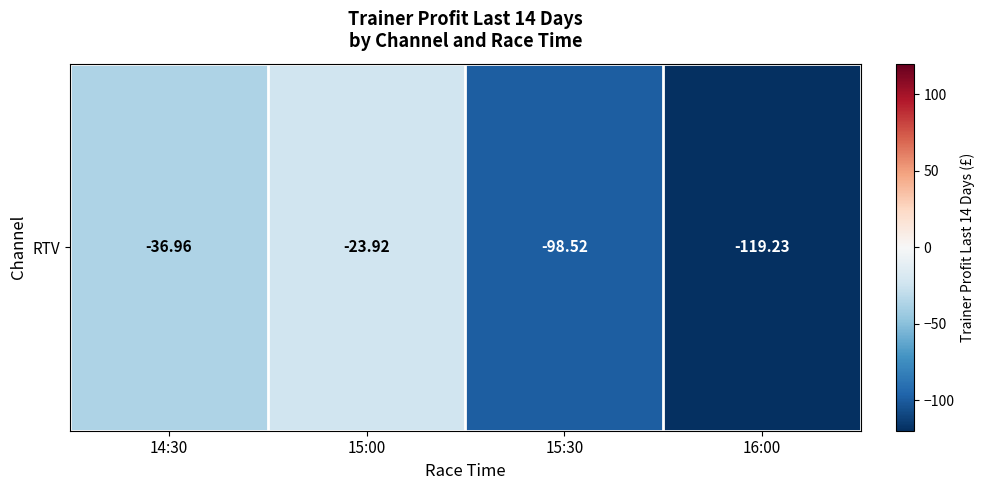

How many data points does each series have?

4